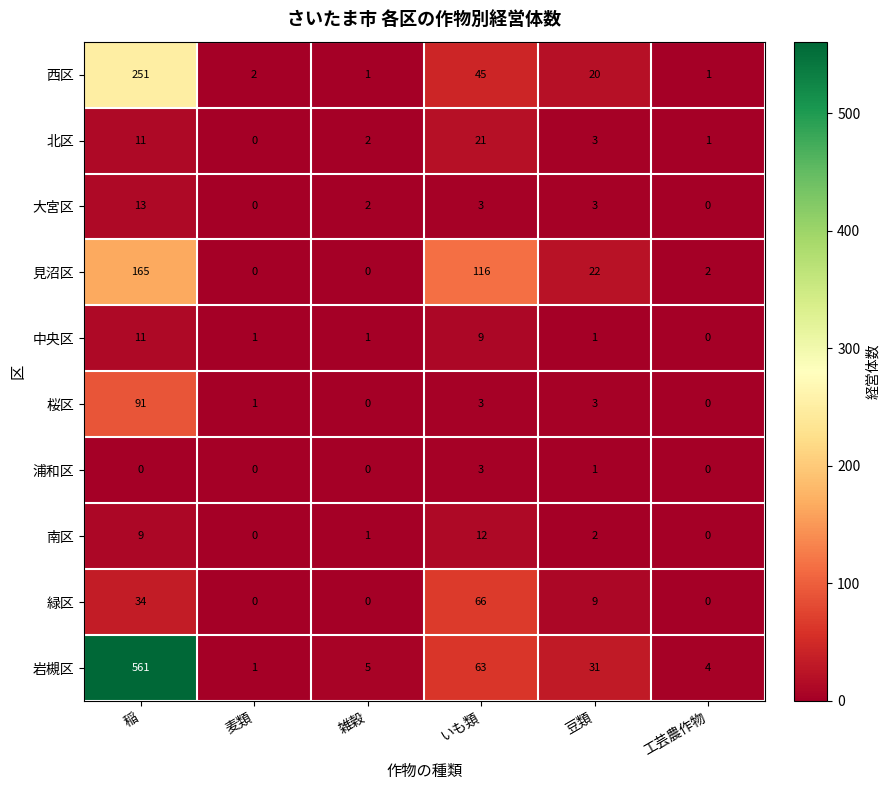

How many distinct data groups are displayed?

10